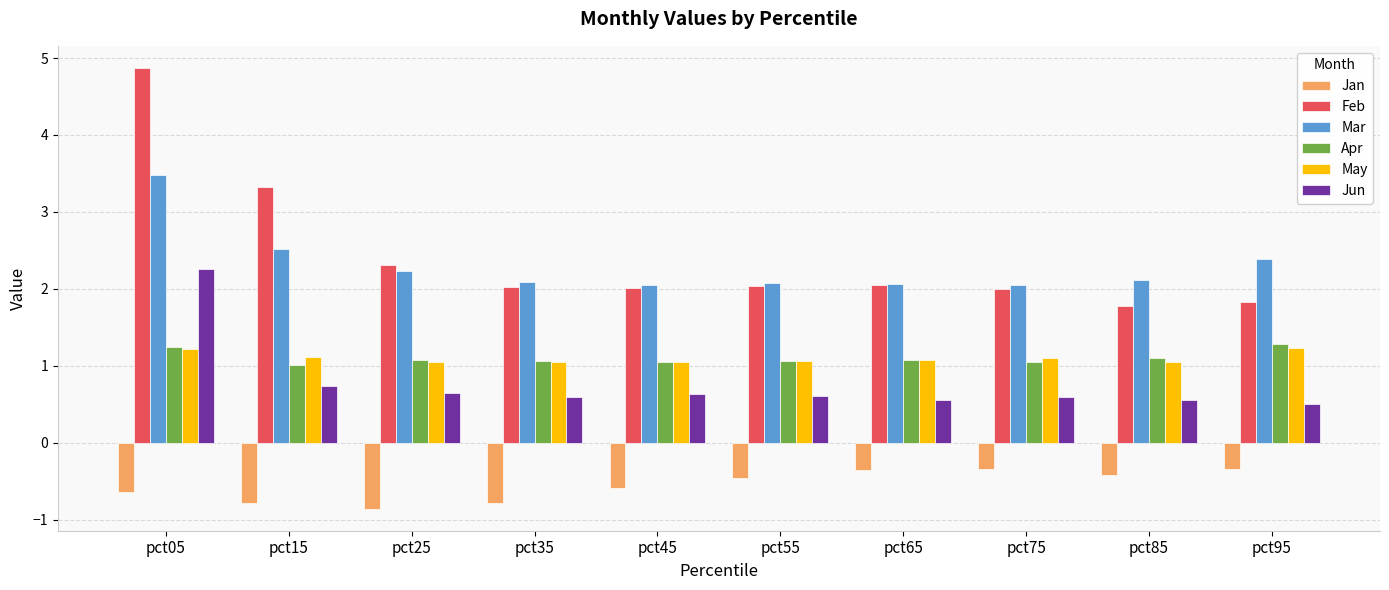

At how many categories does at least one series exceed 1?

10